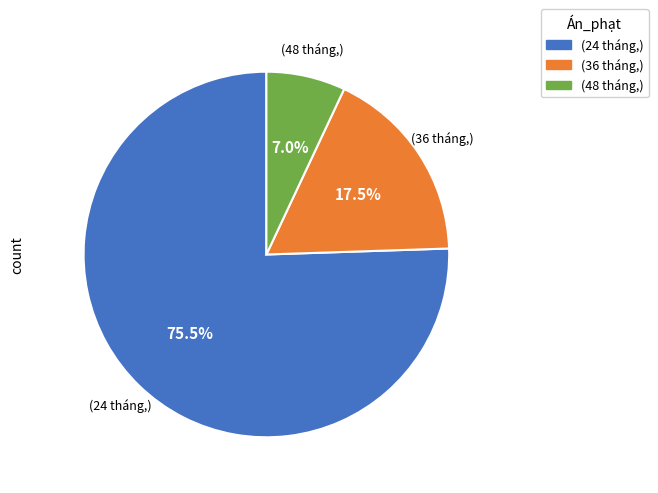

Which slice represents more than half of the pie?

(24 tháng,)